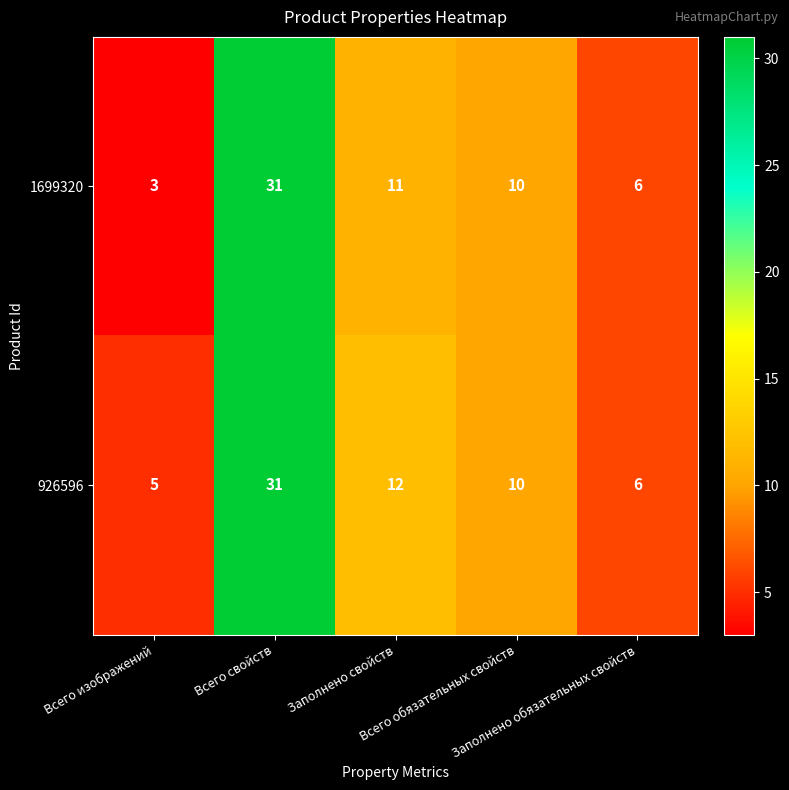

Which label corresponds to the largest value in the chart?

Всего свойств